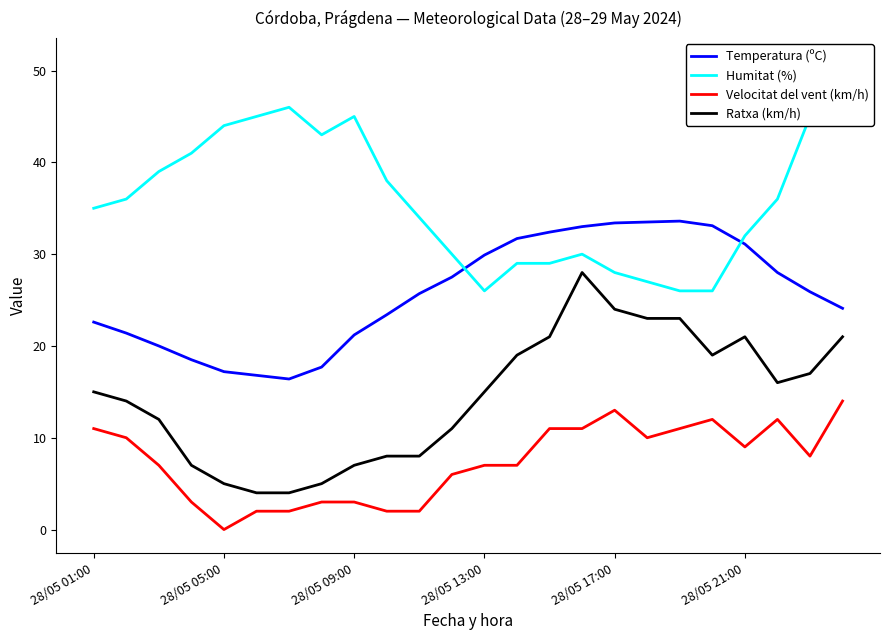

True or false: Temperatura (ºC) and Ratxa (km/h) cross at least once.

False